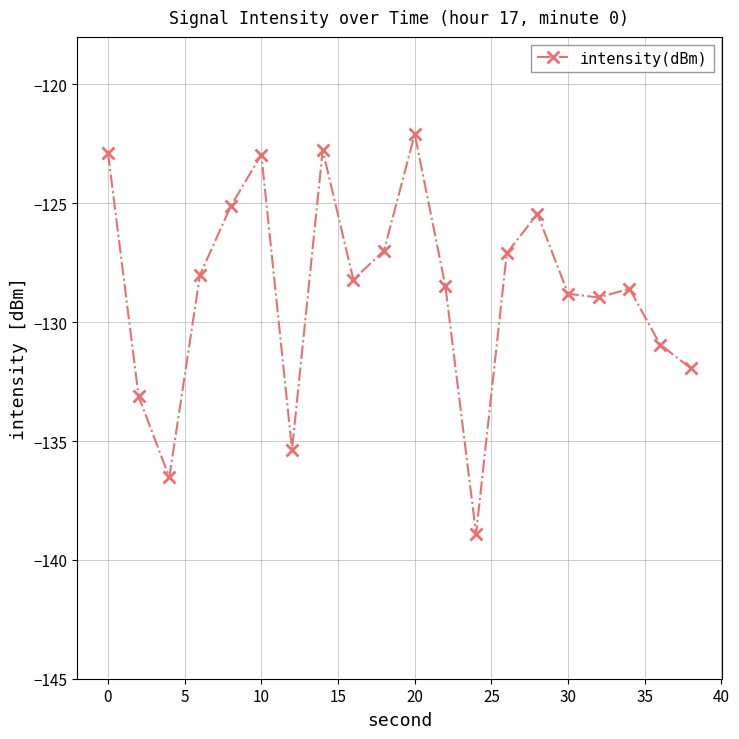

What is the smallest value displayed?

-138.9